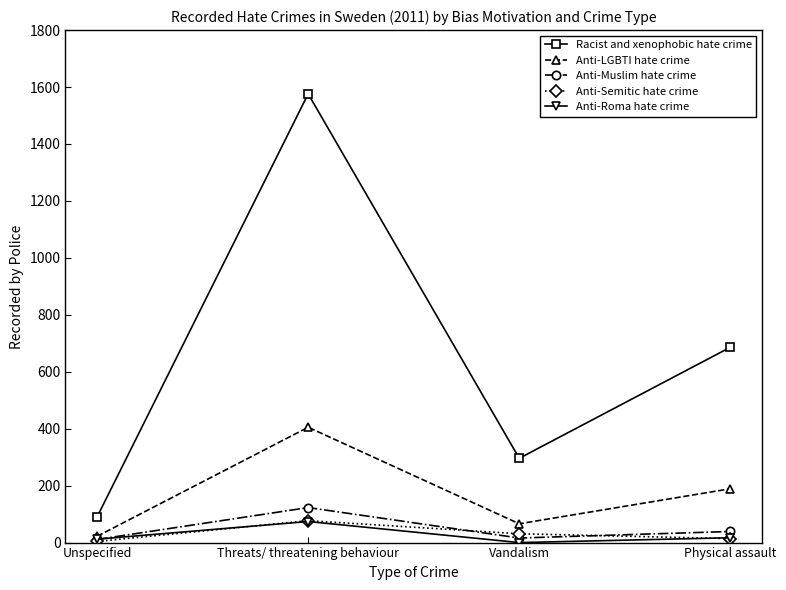

True or false: Racist and xenophobic hate crime and Anti-Muslim hate crime intersect in this chart.

False